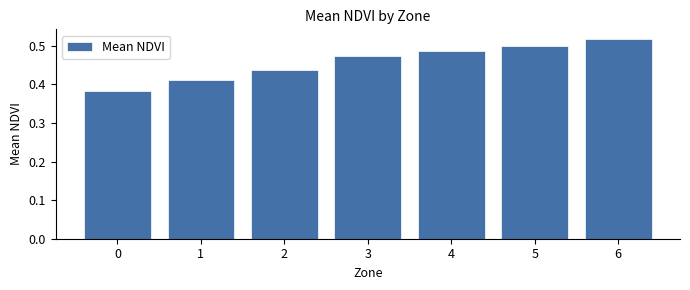

What is the sum of all values?

3.2